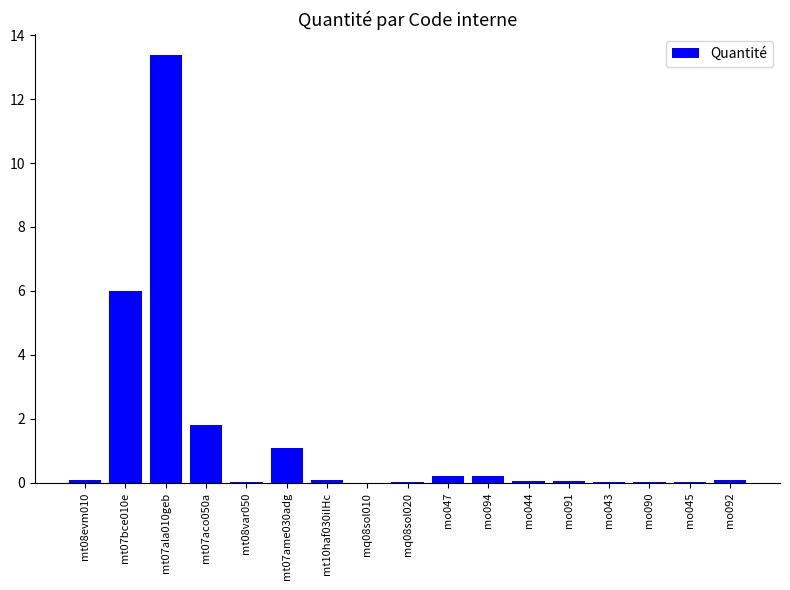

Are the bars horizontal?

No